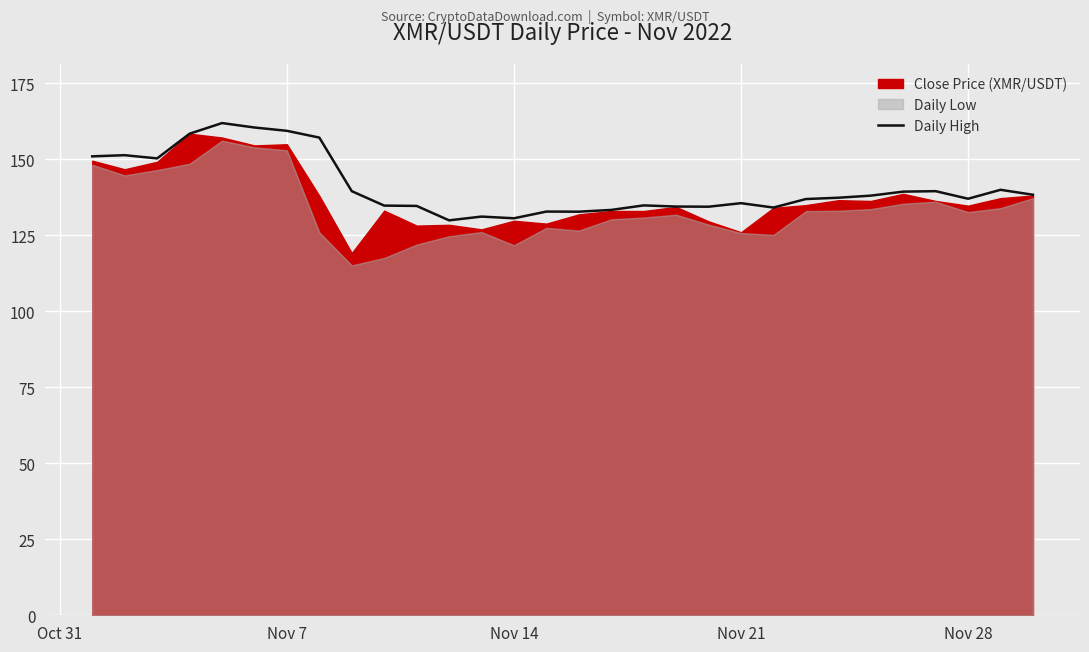

How many interior local valleys (lower than both neighbors) does the data have?

7